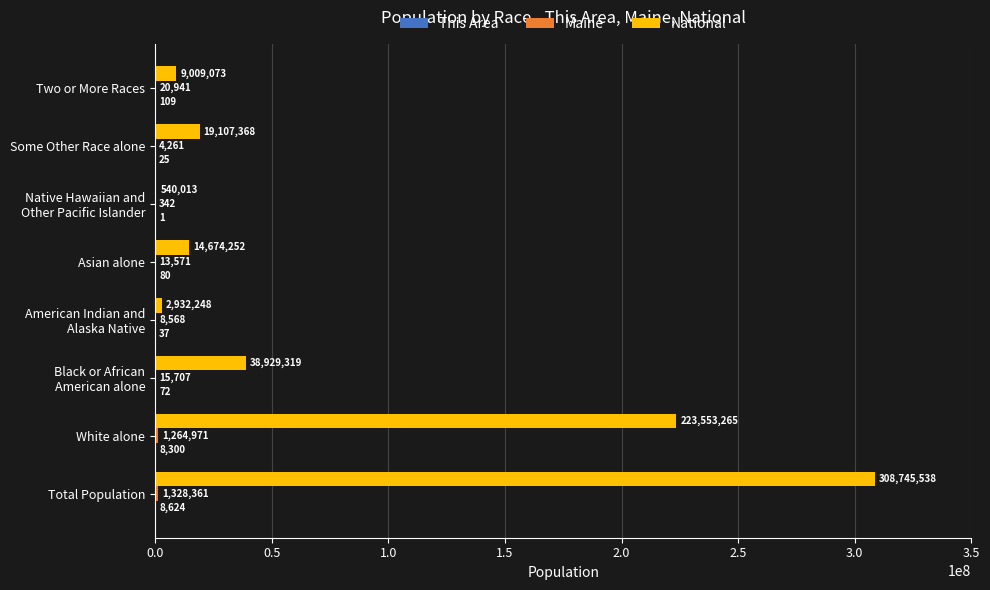

Which series changed the most between Some Other Race alone and Two or More Races?

National